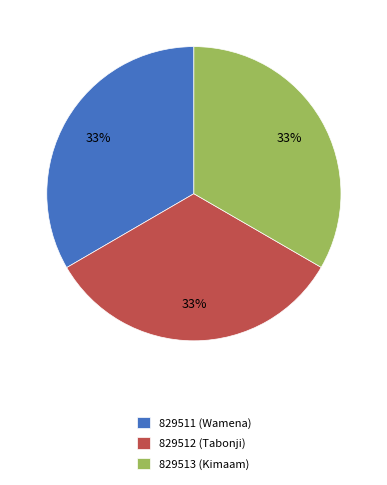

The 829511 (Wamena) slice represents 40% of the pie. True or false?

False